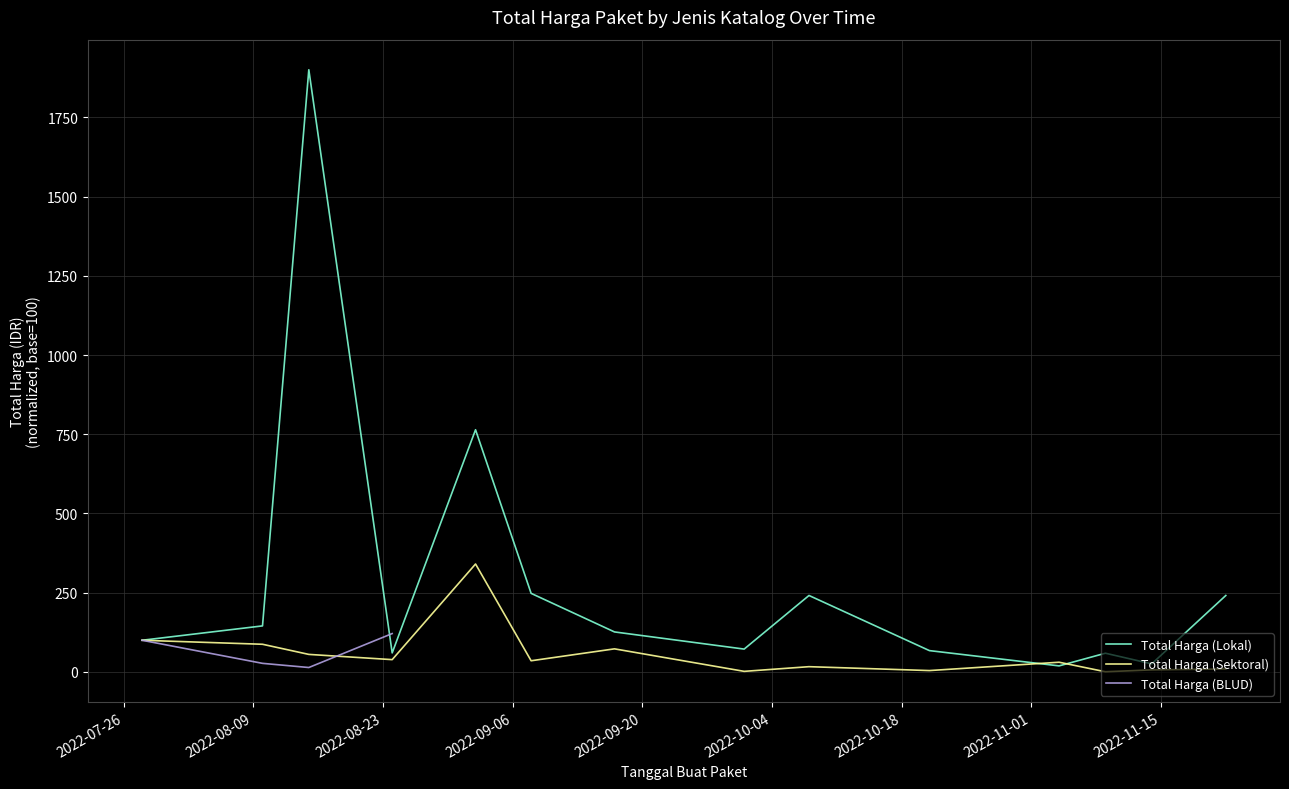

How many intersections are there between Total Harga (BLUD) and Total Harga (Lokal)?

1